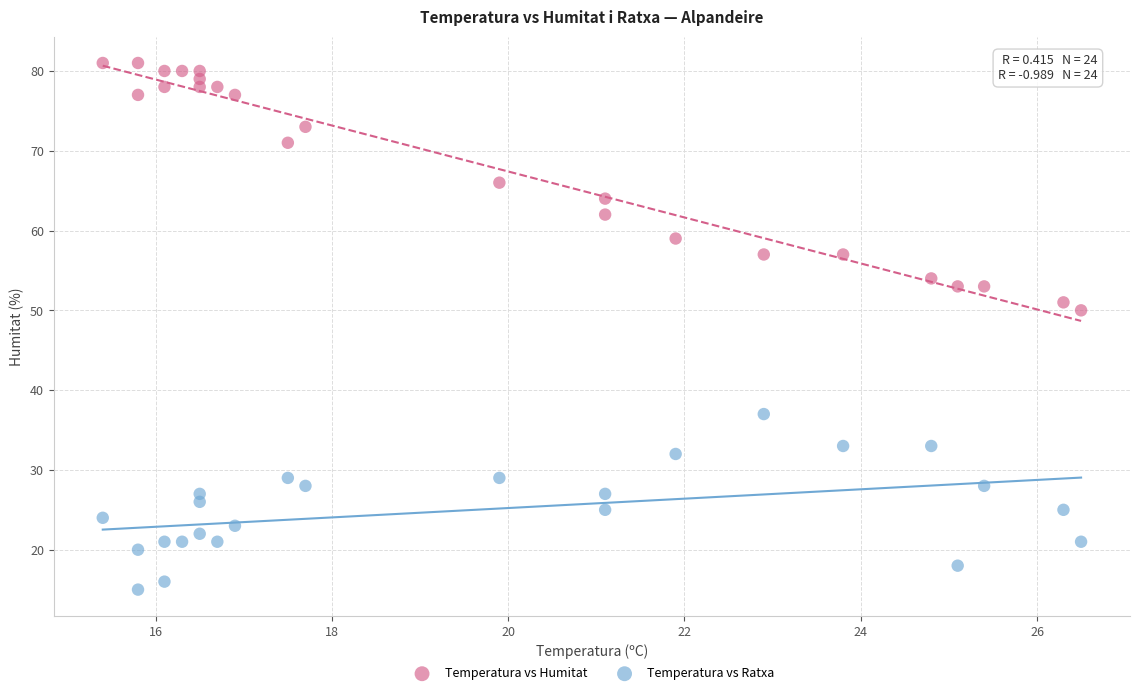

Which series has the widest spread of Y values?

Temperatura vs Humitat